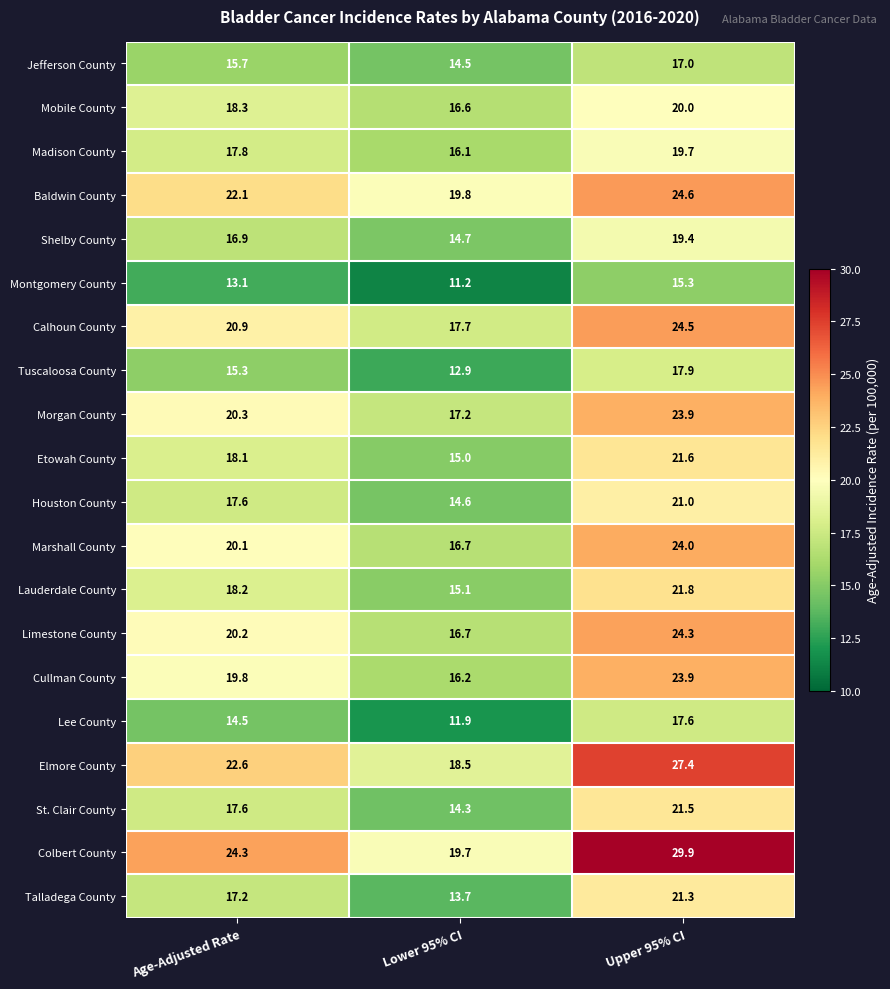

At how many categories does at least one series exceed 14?

3